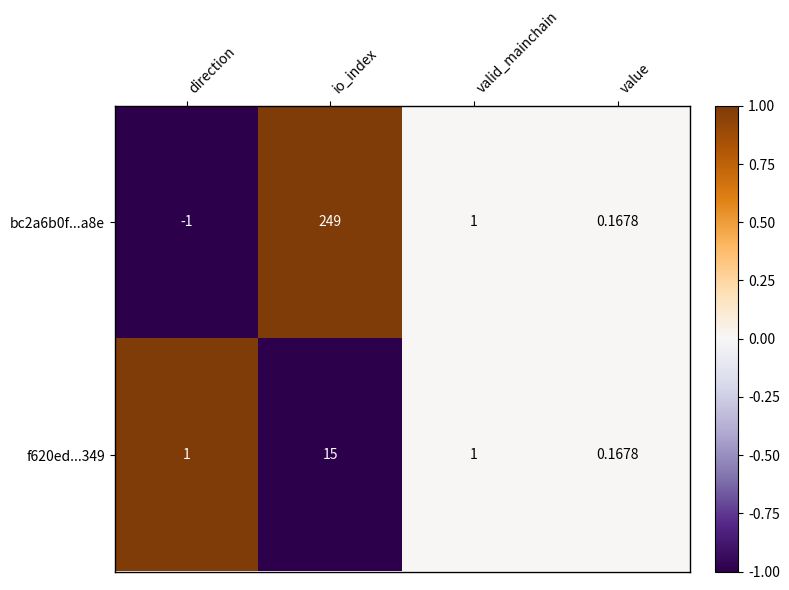

At which label is bc2a6b0f...a8e closest to 124?

valid_mainchain